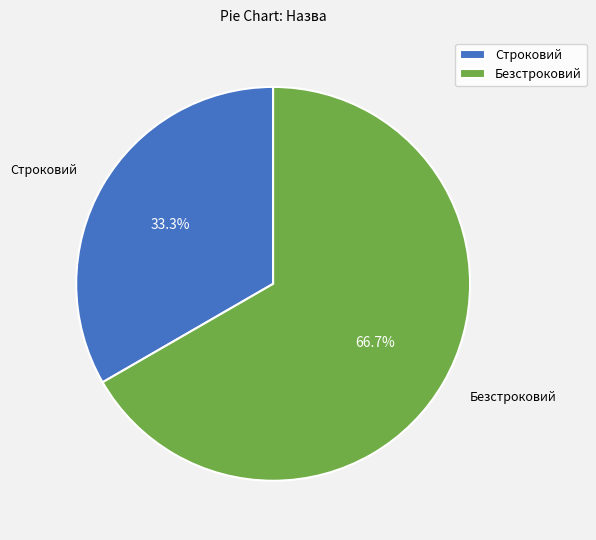

To the nearest percent, what is the difference between the largest and smallest slice percentages?

33%